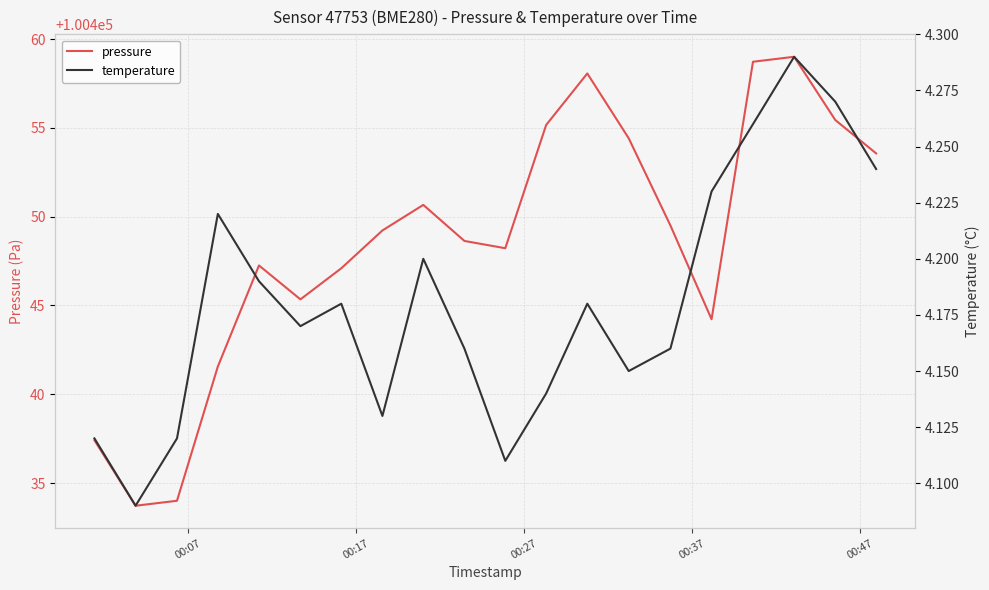

What is the minimum value for temperature?

4.1